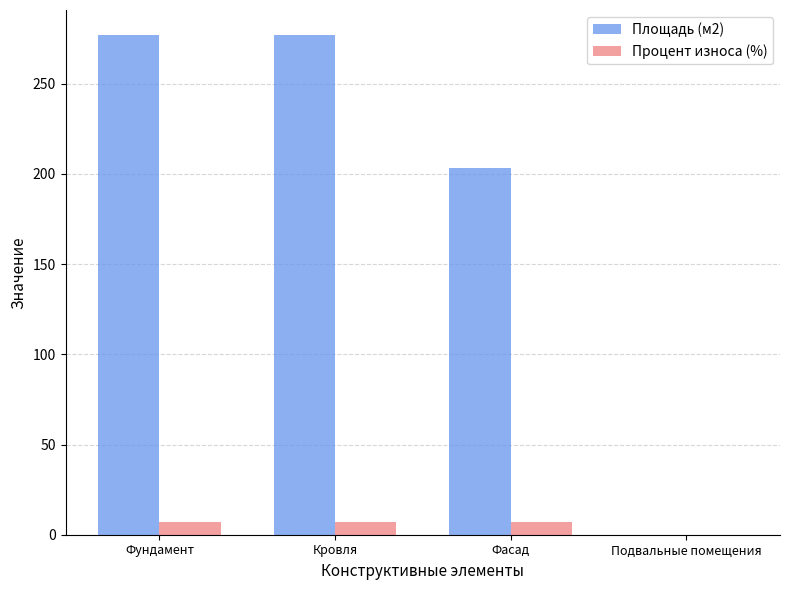

What is the difference between the Процент износа (%) values at Фасад and Подвальные помещения?

7